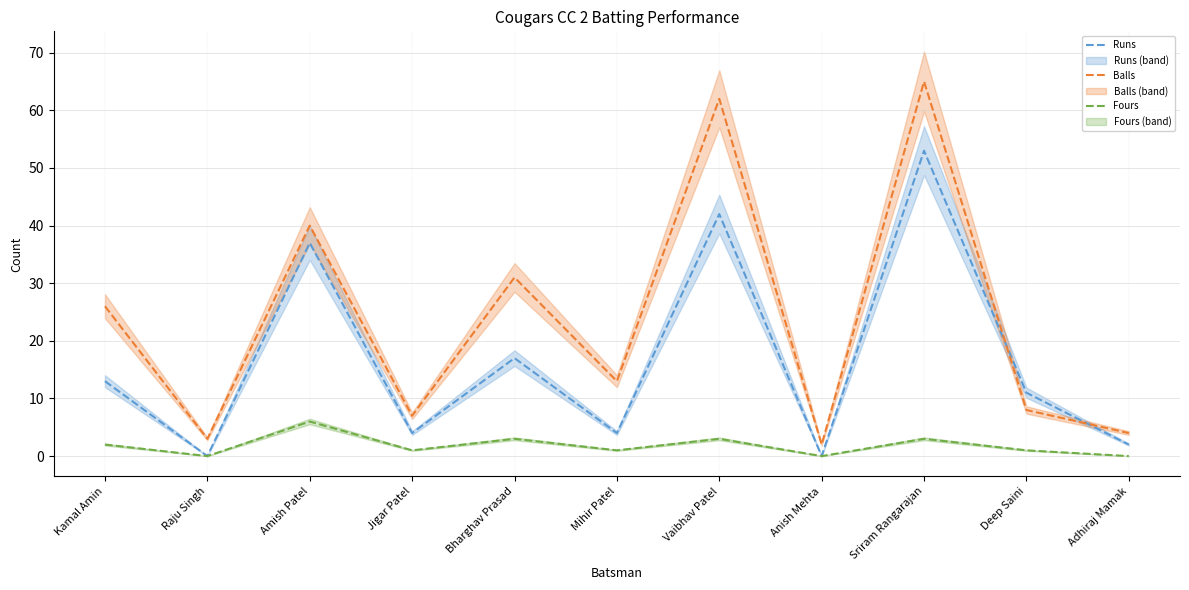

At which category is the sum across all series the highest?

Sriram Rangarajan